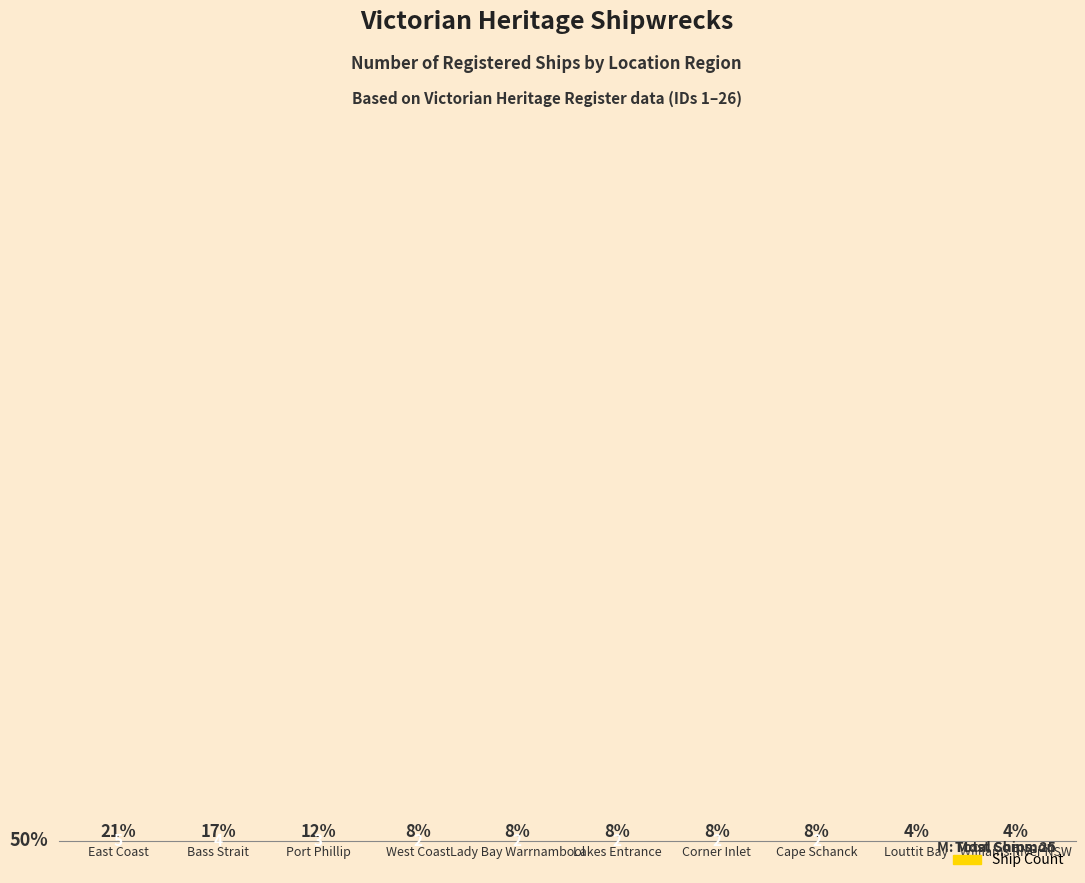

Are the bars horizontal?

No